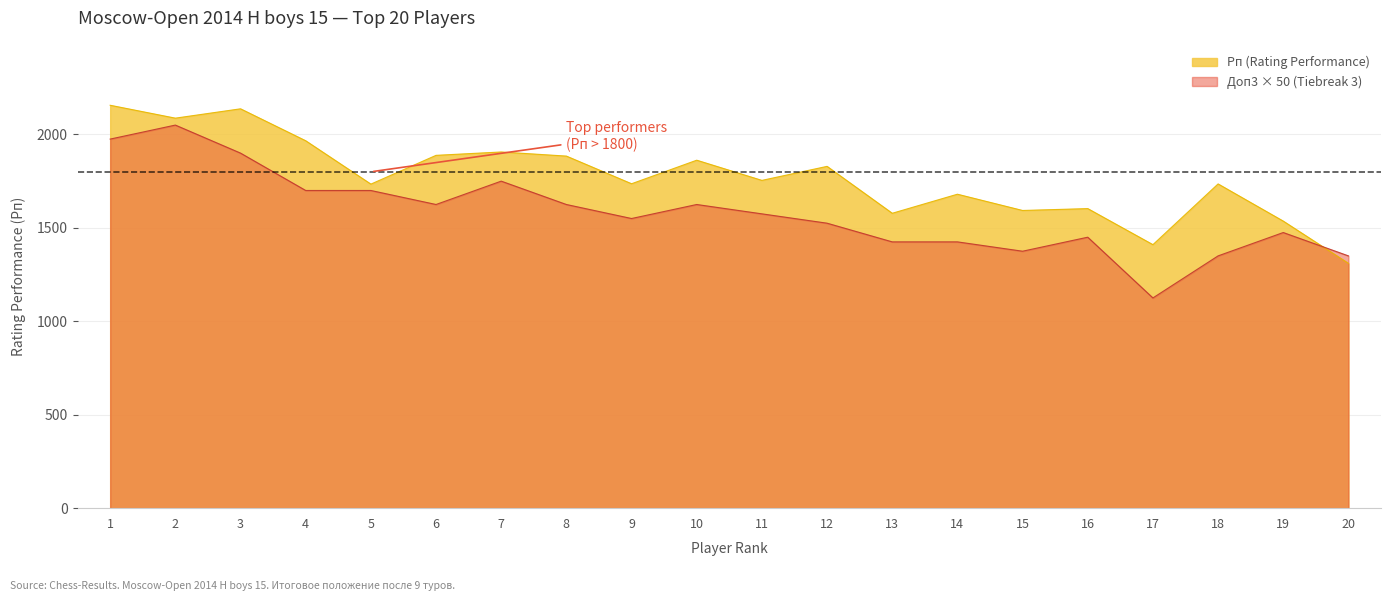

What is the maximum value shown in the chart?

2156